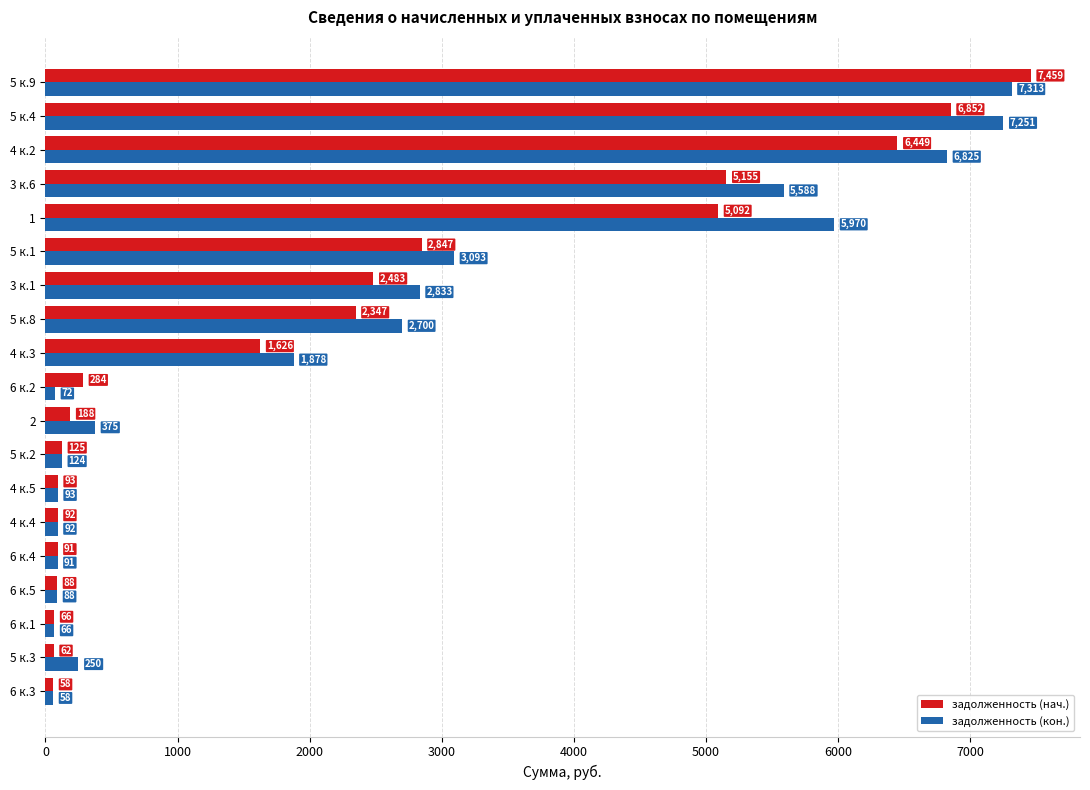

At which label is задолженность (кон.) closest to 3685?

5 к.1